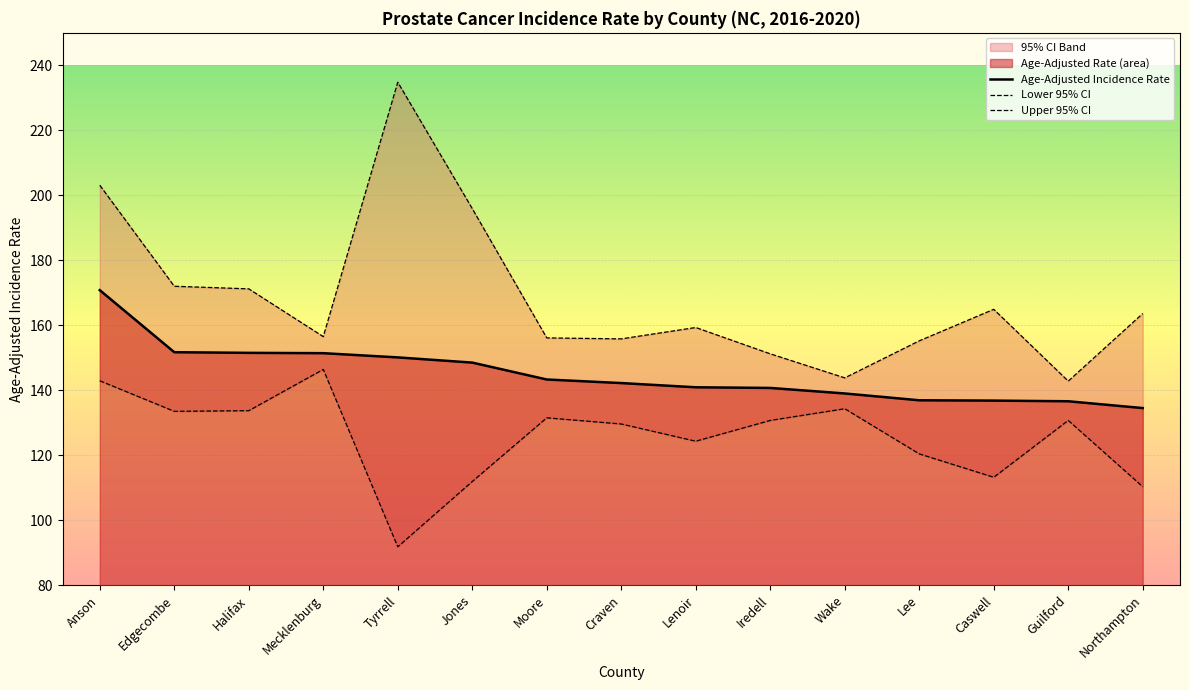

What is the difference between the Age-Adjusted Incidence Rate values at Halifax and Craven?

9.3